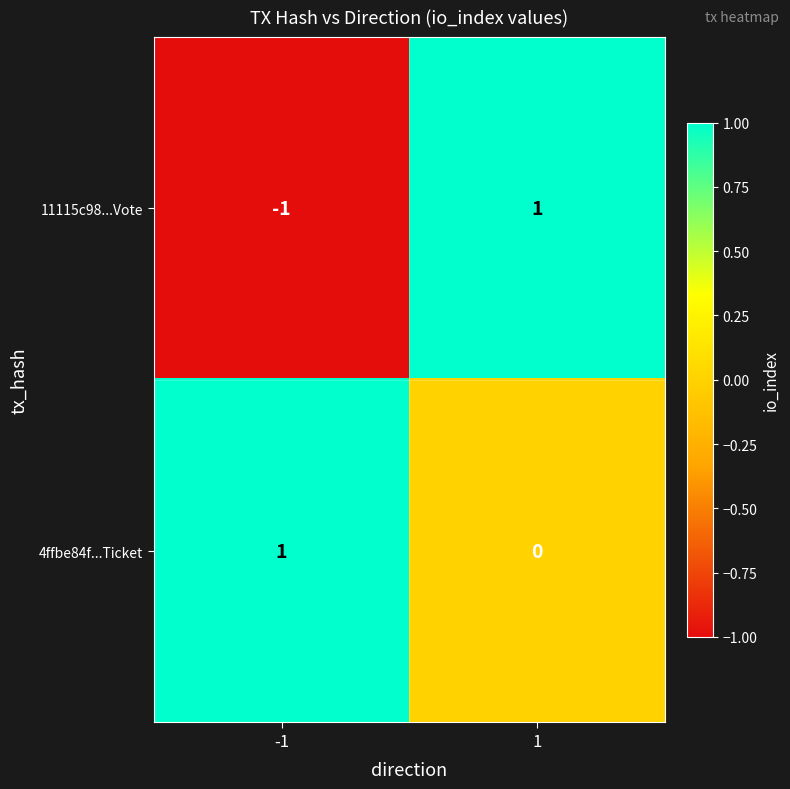

List the series in order of their overall mean, lowest first.

11115c98...Vote, 4ffbe84f...Ticket